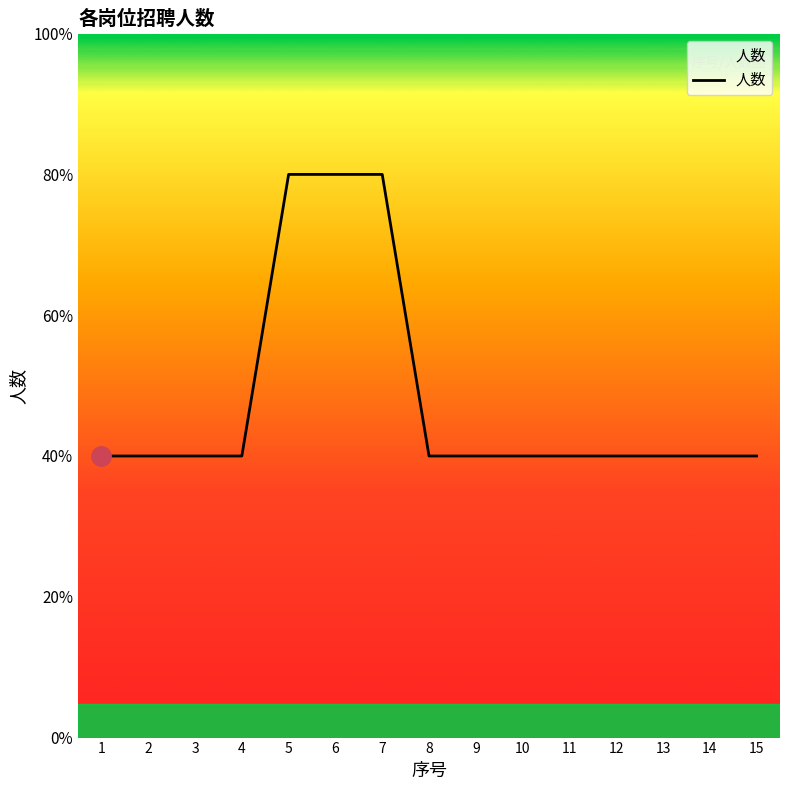

Rank the categories by value from lowest to highest.

1, 2, 3, 4, 8, 9, 10, 11, 12, 13, 14, 15, 5, 6, 7